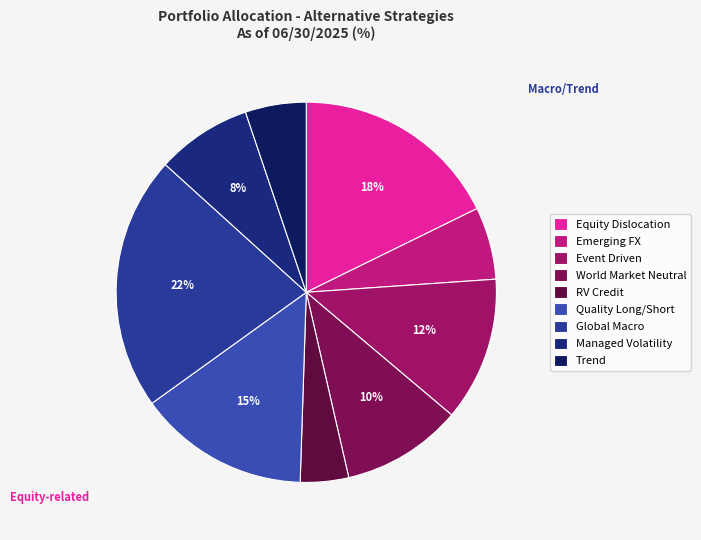

How many segments does this pie chart have?

9